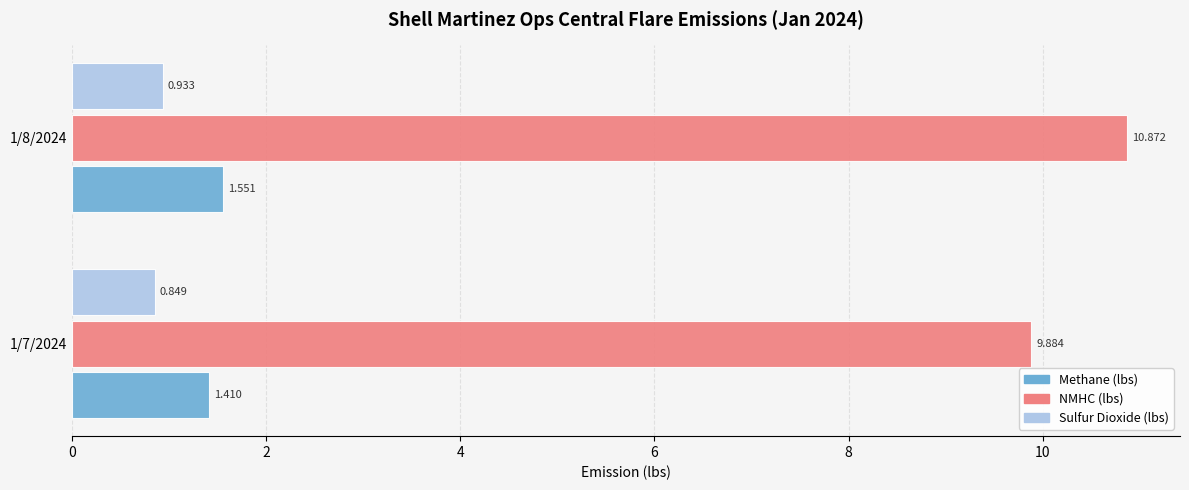

Is the value of Methane (lbs) at 1/8/2024 greater than the value of Sulfur Dioxide (lbs) at 1/7/2024?

Yes